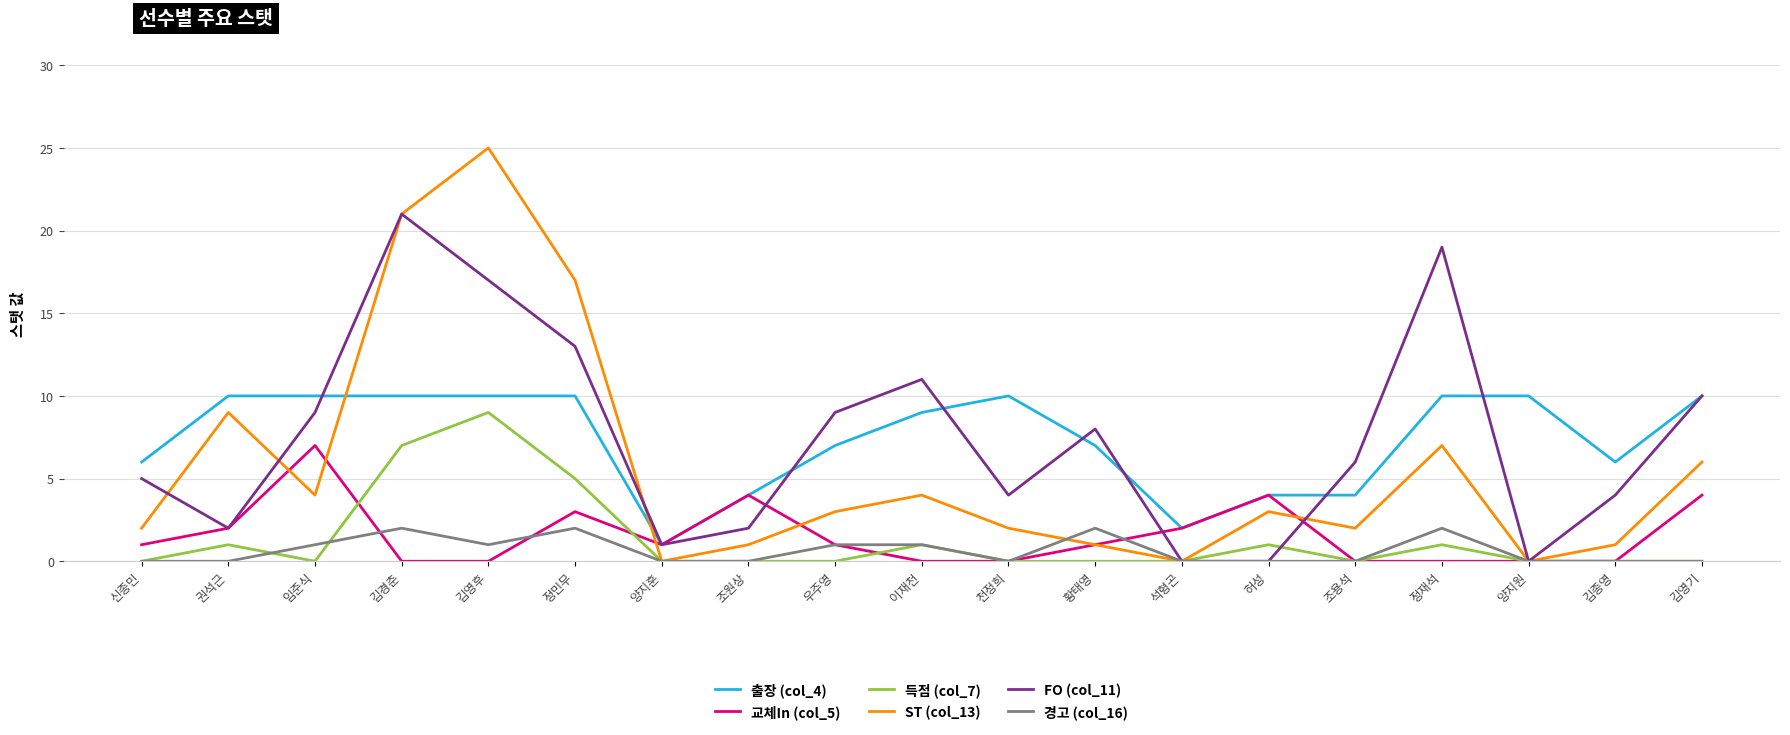

Count the 교체In (col_5) values in the range 0 to 3.

15